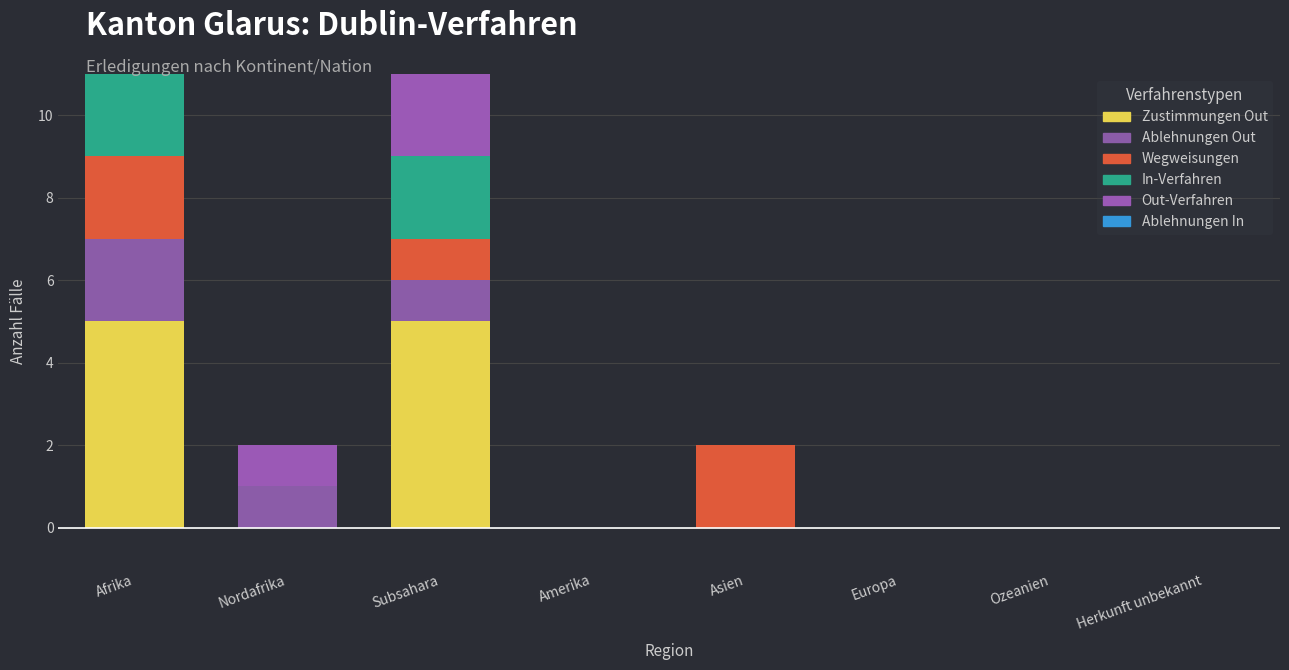

How many series are shown in this chart?

6